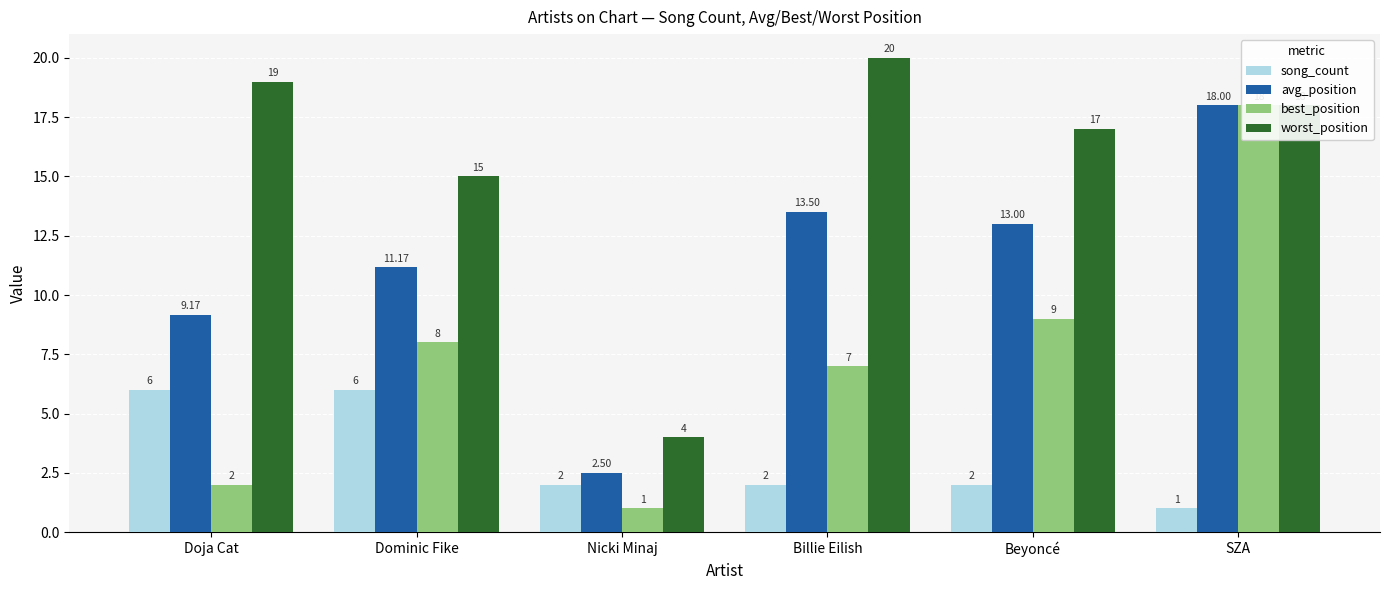

Which category has the highest value in the worst_position series?

Billie Eilish